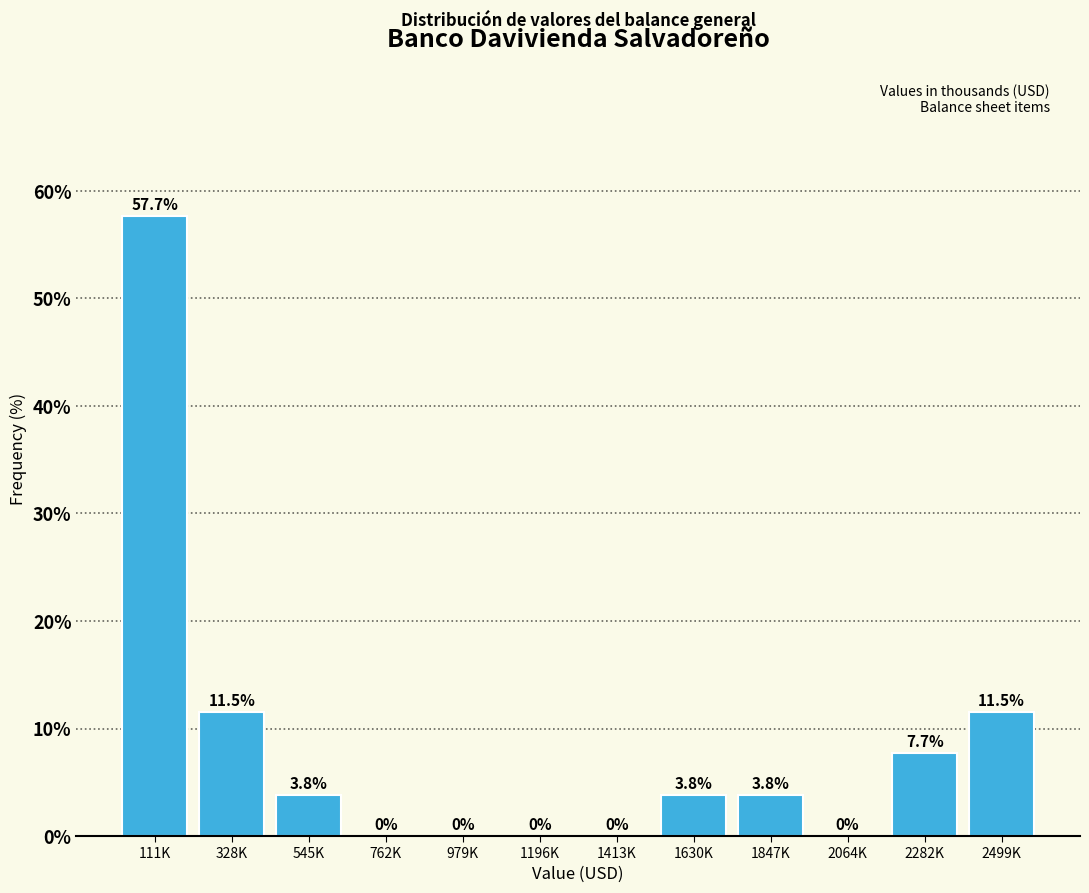

Reading left to right, extract all data points from this chart.

111K=57.7	328K=11.5	545K=3.8	762K=0.0	979K=0.0	1196K=0.0	1413K=0.0	1630K=3.8	1847K=3.8	2064K=0.0	2282K=7.7	2499K=11.5